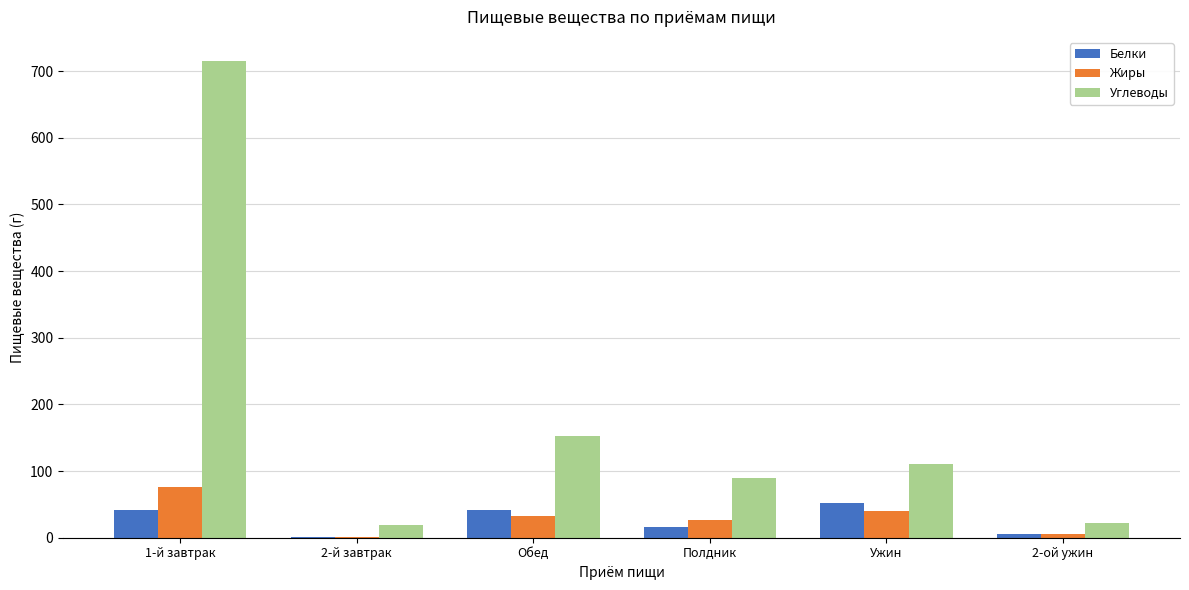

Which series has the largest total across all categories?

Углеводы